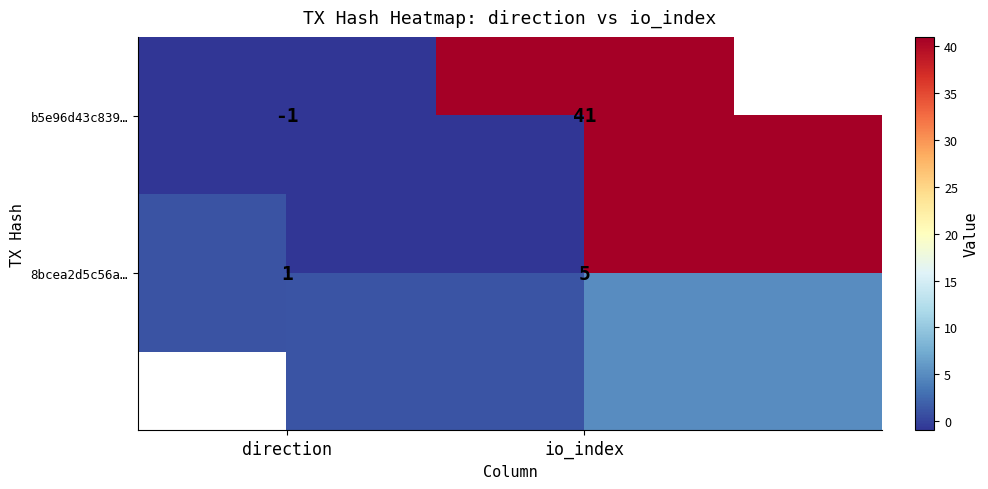

True or false: 8bcea2d5c56a… has a value of 5 at io_index.

True